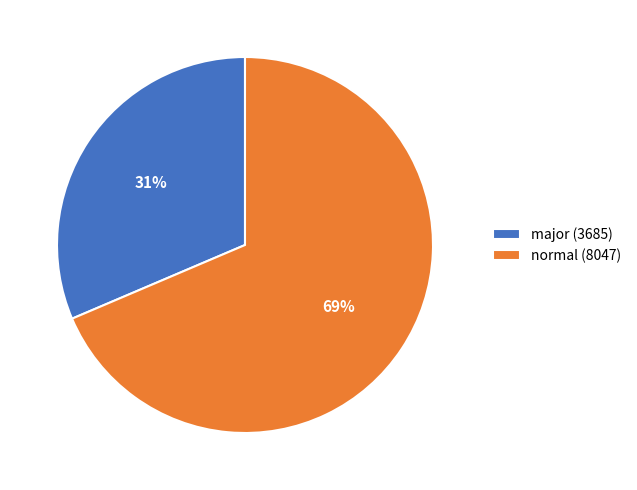

Approximately how many times larger is the value at normal (8047) compared to major (3685)?

2.2